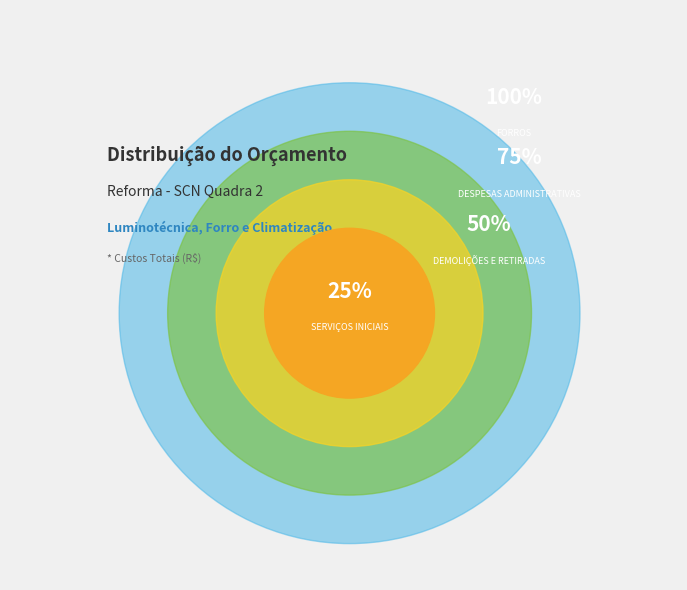

True or false: FORROS accounts for 44% of the total.

False